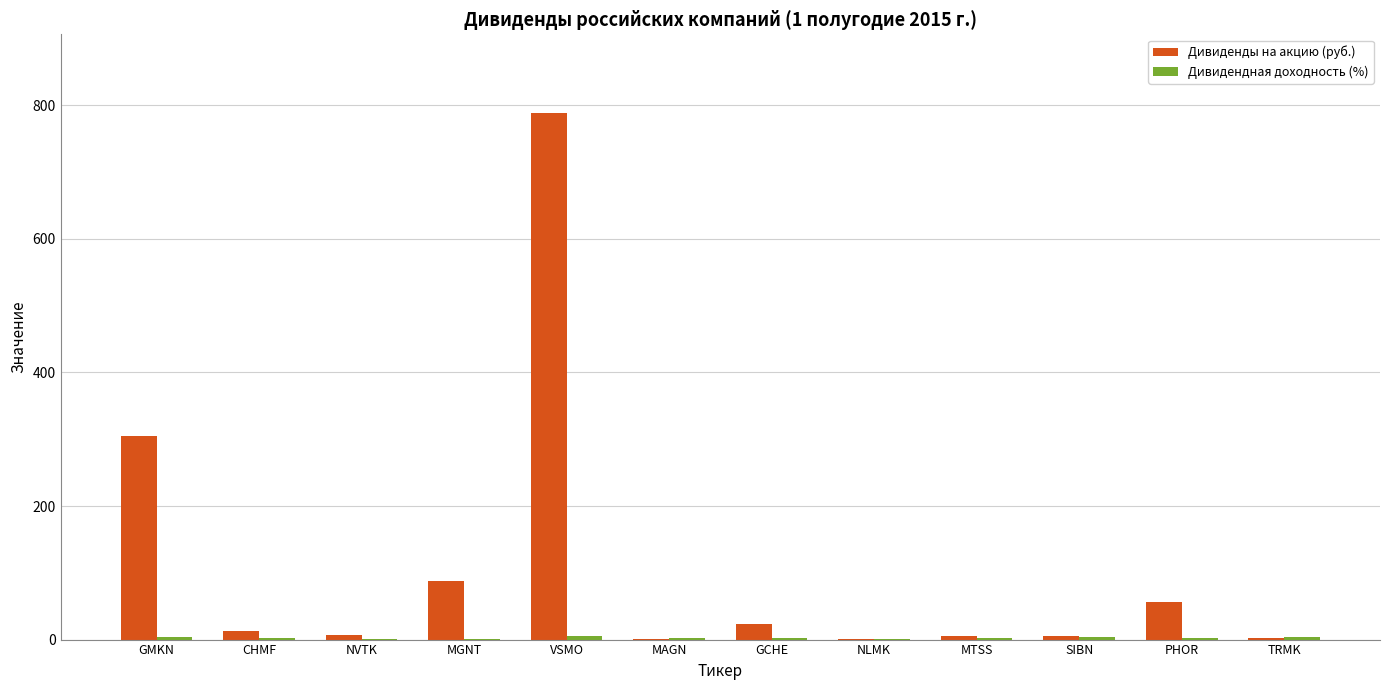

What is the average value of the Дивиденды на акцию (руб.) series?

108.0